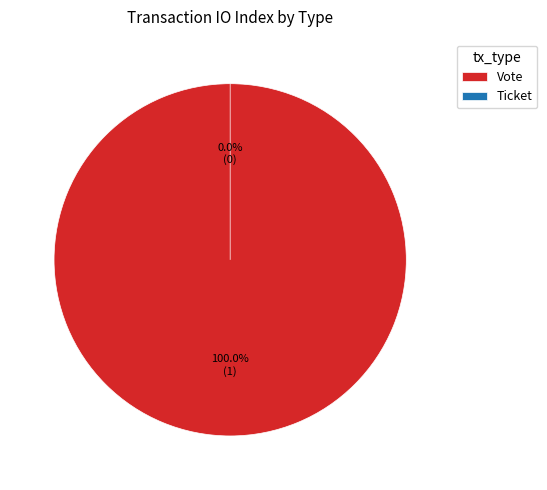

To the nearest percent, what portion does Vote represent?

100%